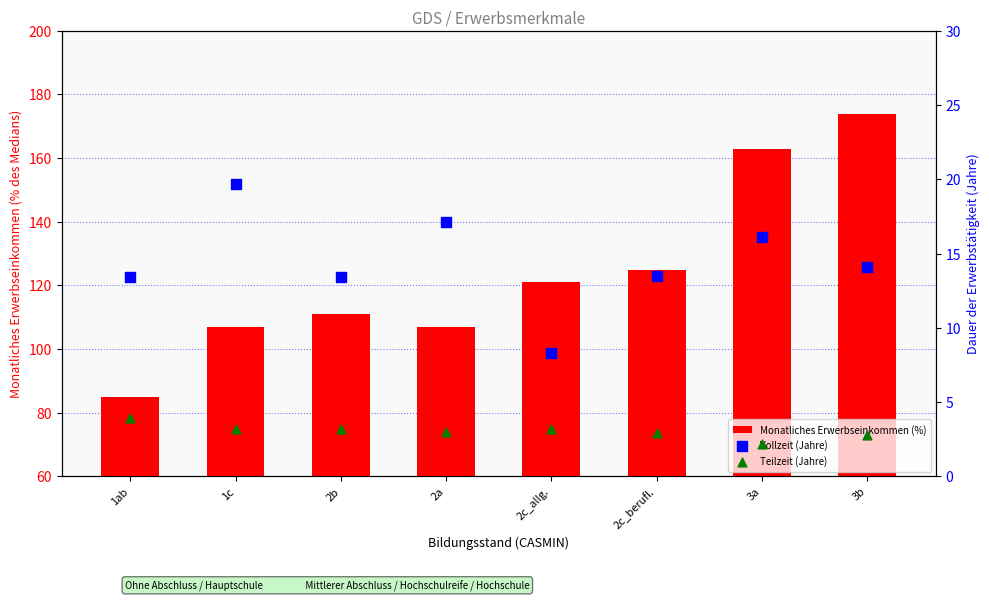

Which series contains the lowest Y value?

Teilzeit (Jahre)